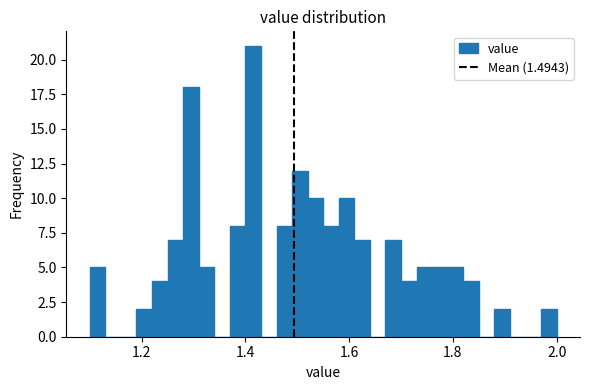

Read against the x-axis, roughly where is the centre of the tallest bar?

1.42